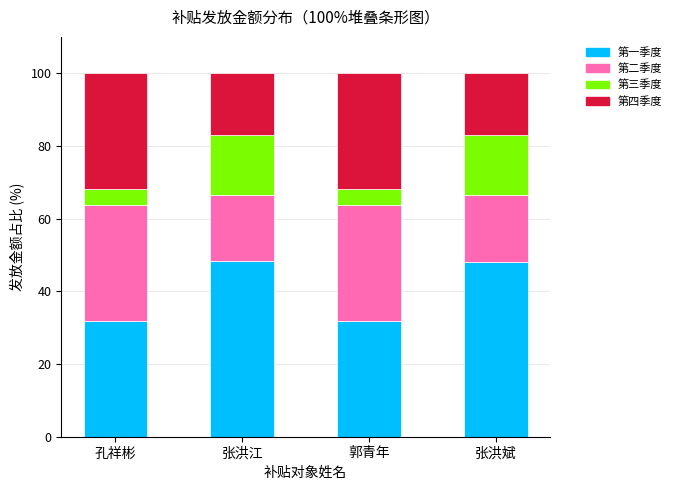

What is the total value across all series at 张洪江?

100.0